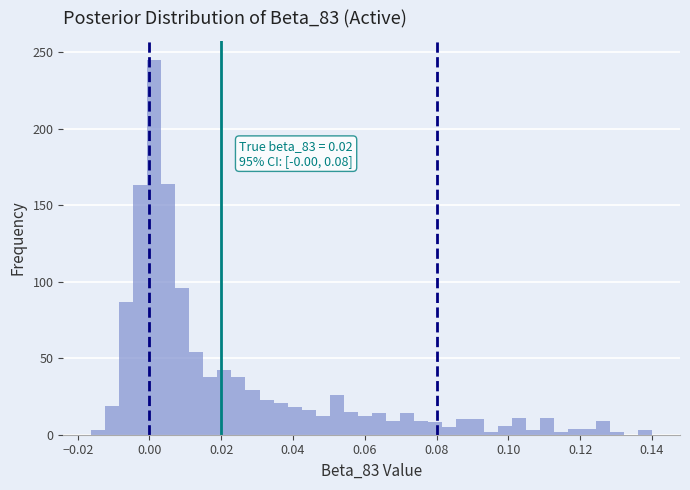

Read against the x-axis, roughly where is the centre of the tallest bar?

0.002